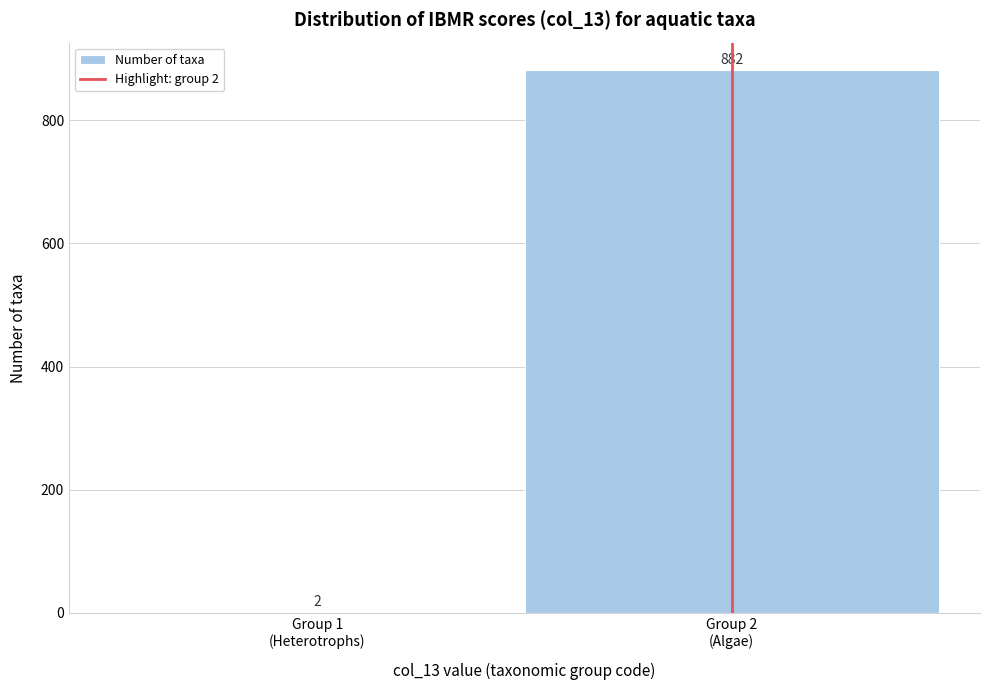

What is the sum of all values?

884